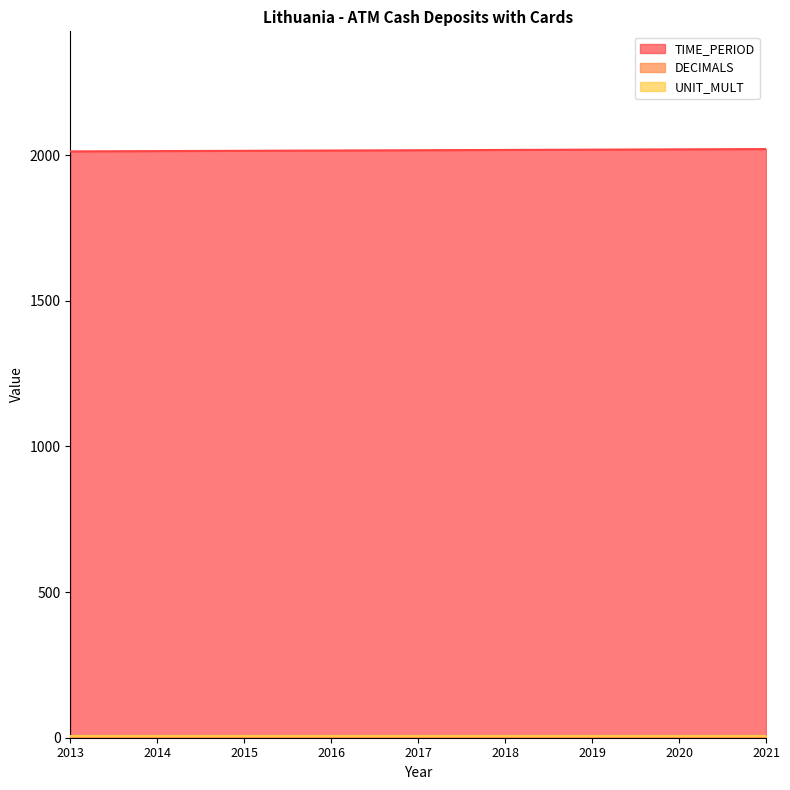

Read the DECIMALS value at 2015.

3